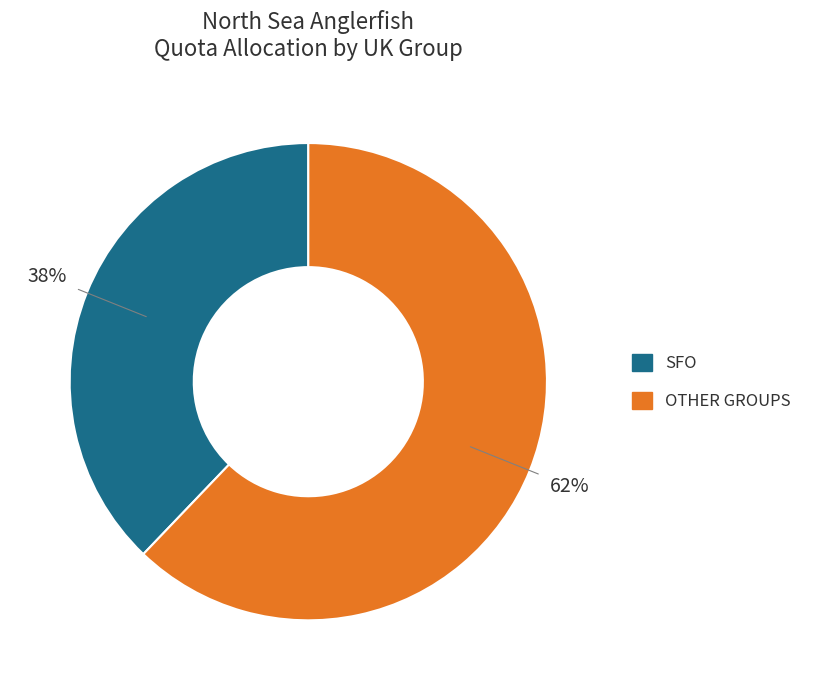

Does any single category account for the majority?

Yes